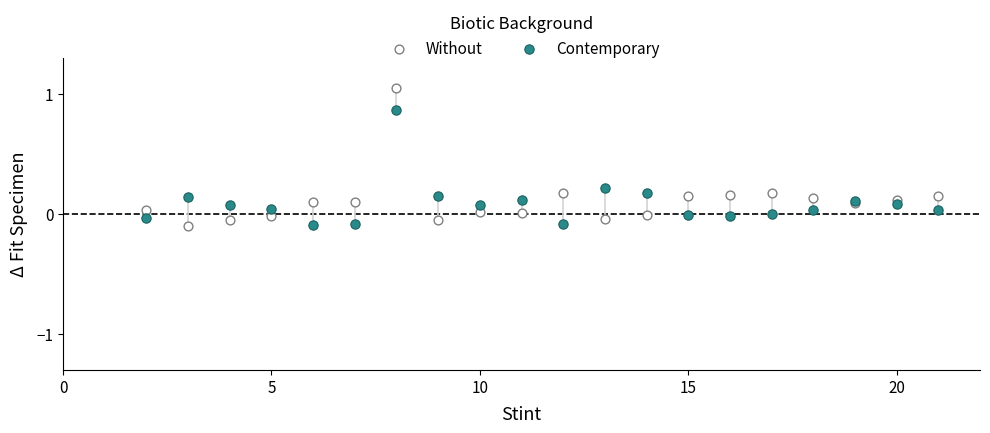

Which series contains the highest Y value?

Without